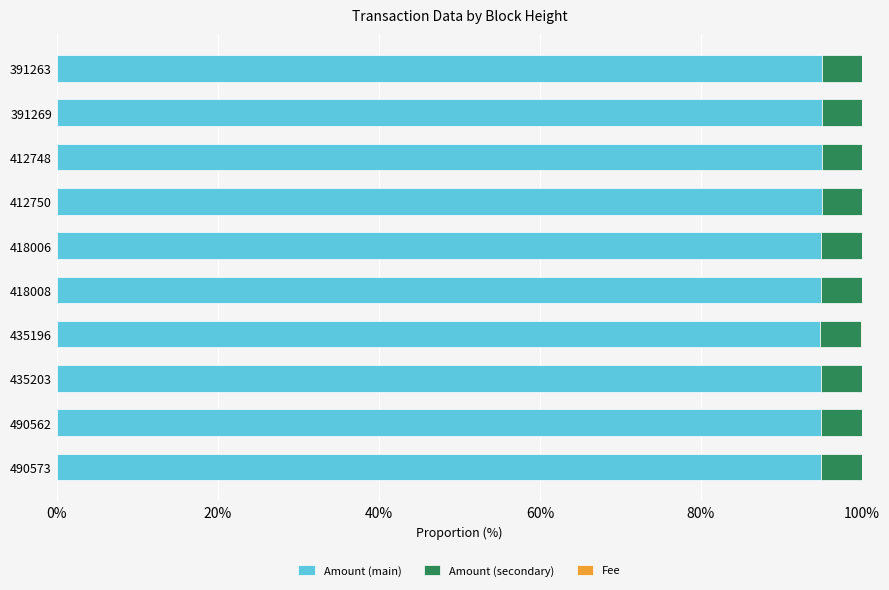

True or false: Amount (main) has a value of 95.0 at 490573.

True